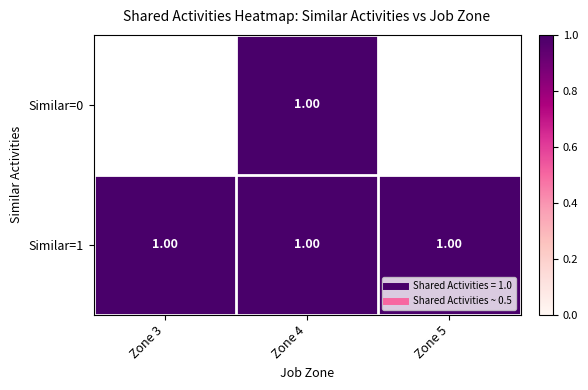

How many data points does each series have?

3